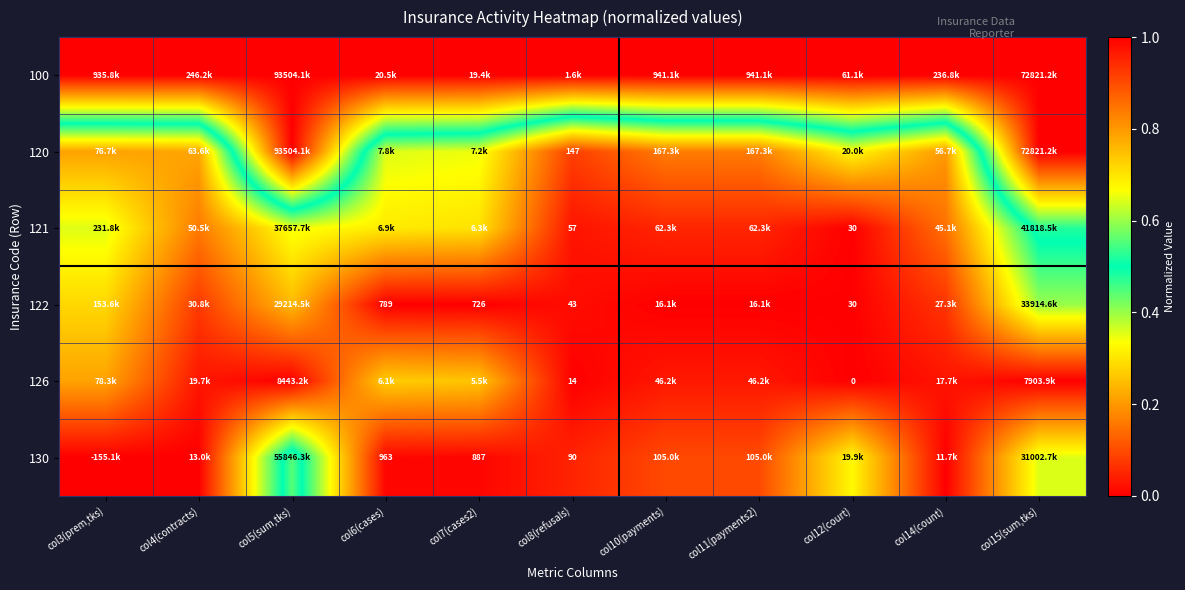

Which series has the largest total across all categories?

100